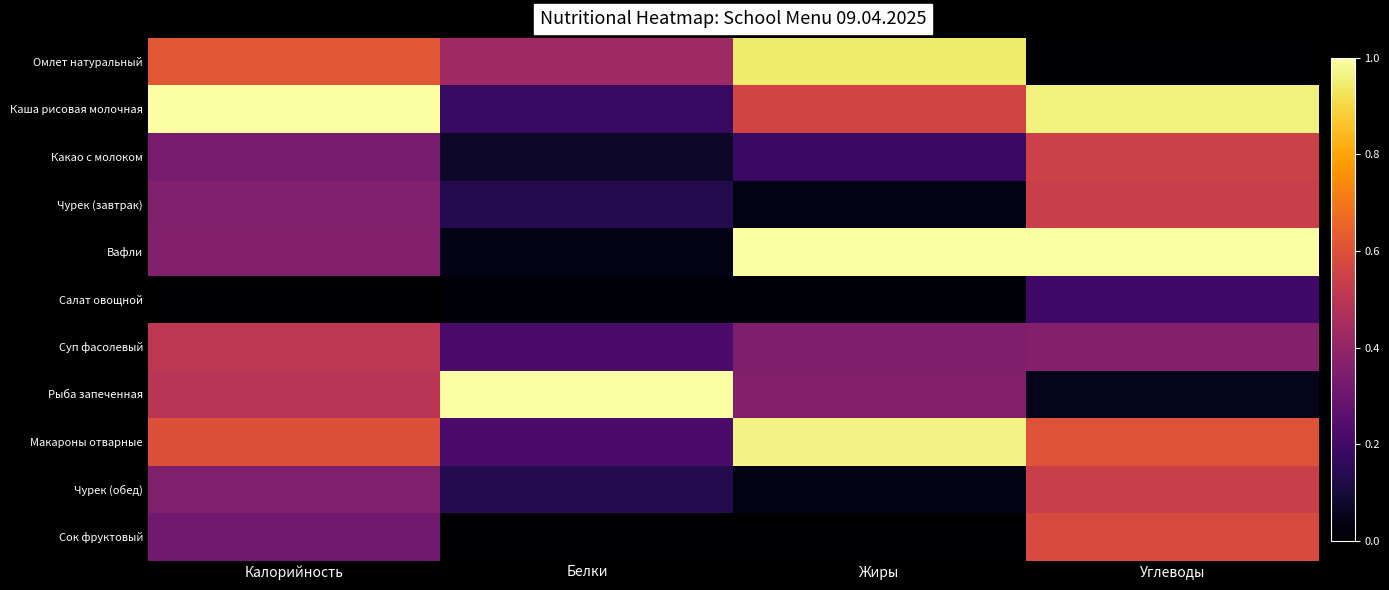

Reading left to right, what are all the values shown in this chart?

Омлет натуральный: Калорийность=0.6	Белки=0.4	Жиры=0.9	Углеводы=0.0
Каша рисовая молочная: Калорийность=1.0	Белки=0.2	Жиры=0.6	Углеводы=1.0
Какао с молоком: Калорийность=0.3	Белки=0.1	Жиры=0.2	Углеводы=0.5
Чурек (завтрак): Калорийность=0.4	Белки=0.1	Жиры=0.0	Углеводы=0.5
Вафли: Калорийность=0.4	Белки=0.0	Жиры=1.0	Углеводы=1.0
Салат овощной: Калорийность=0.0	Белки=0.0	Жиры=0.0	Углеводы=0.2
Суп фасолевый: Калорийность=0.5	Белки=0.2	Жиры=0.4	Углеводы=0.4
Рыба запеченная: Калорийность=0.5	Белки=1.0	Жиры=0.4	Углеводы=0.0
Макароны отварные: Калорийность=0.6	Белки=0.2	Жиры=1.0	Углеводы=0.6
Чурек (обед): Калорийность=0.4	Белки=0.1	Жиры=0.0	Углеводы=0.5
Сок фруктовый: Калорийность=0.3	Белки=0.0	Жиры=0.0	Углеводы=0.6